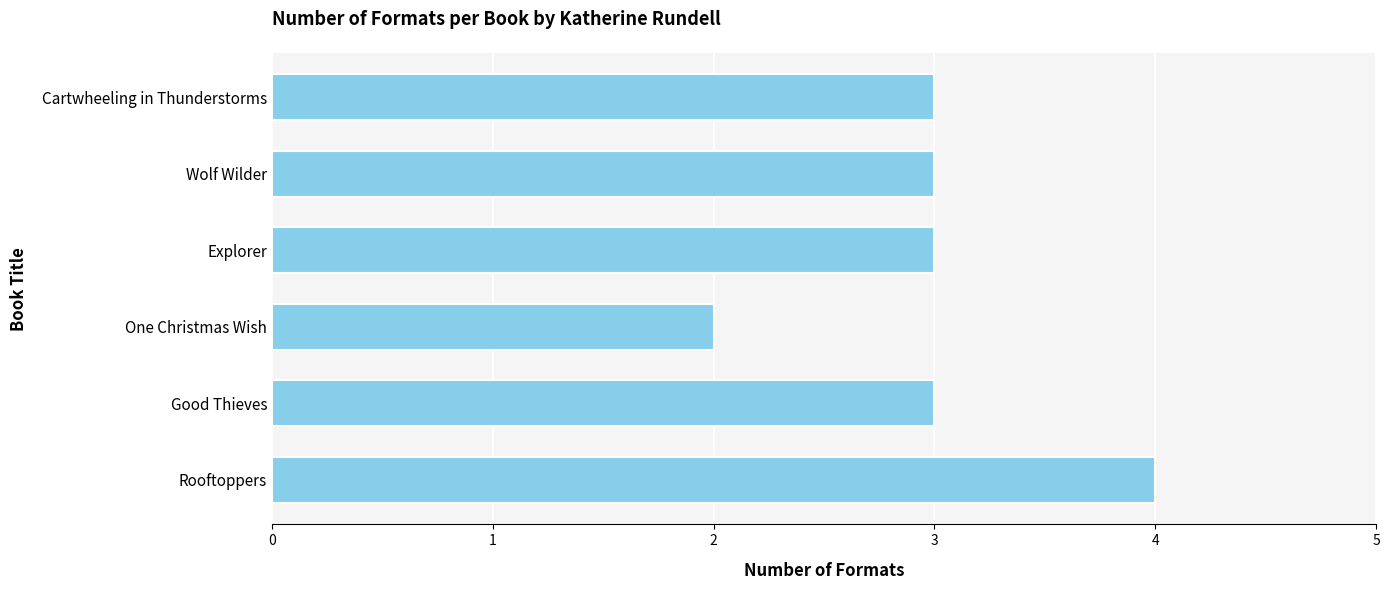

What is the difference between the maximum and minimum values?

2